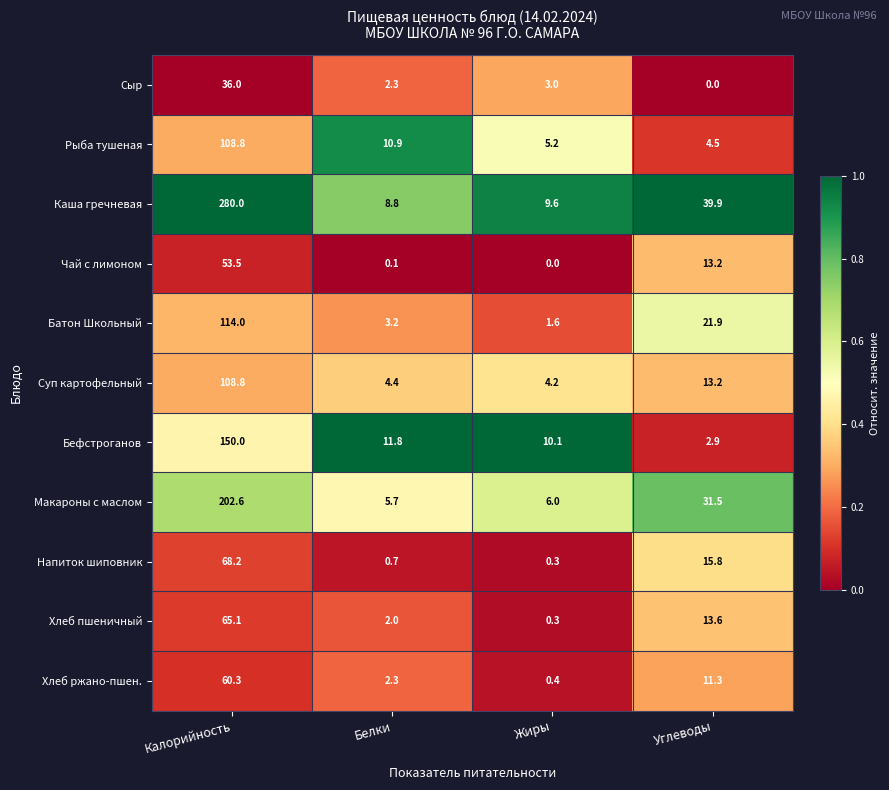

The Рыба тушеная series shows 5.2 at Жиры. True or false?

True